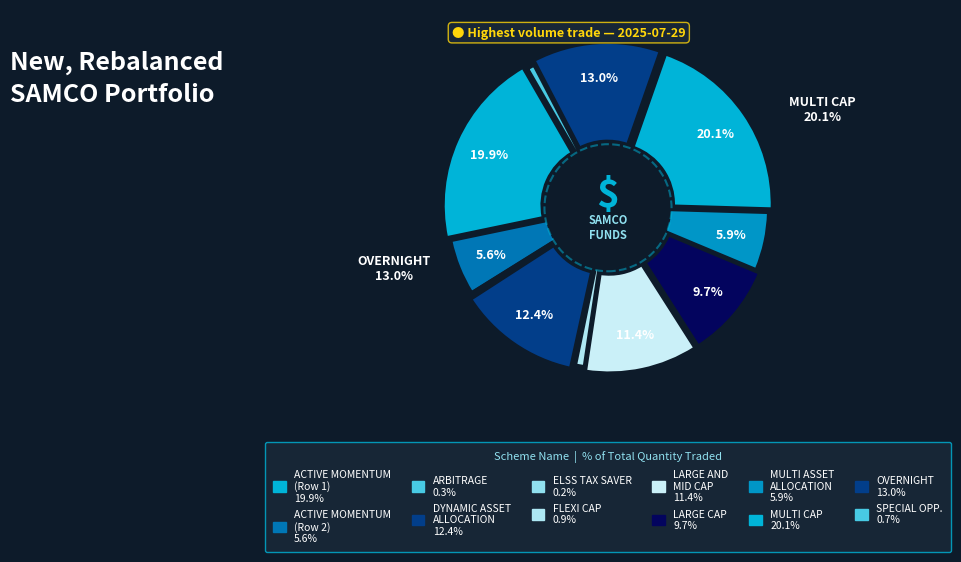

How many segments does this pie chart have?

12